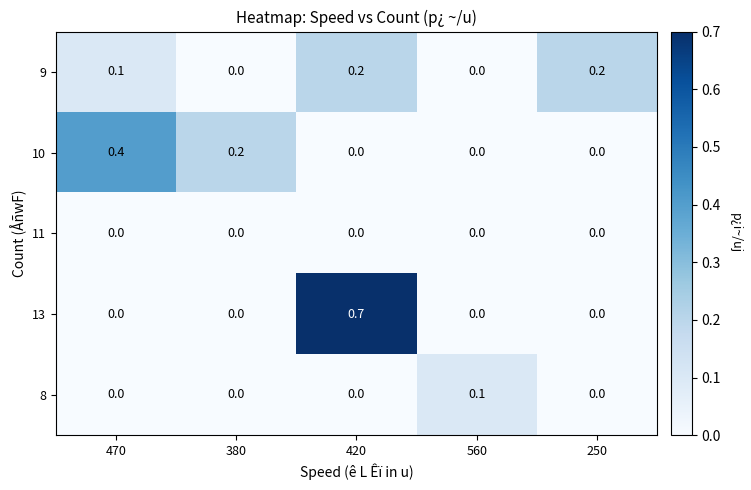

True or false: 11 has a value of 0.0 at 420.

True